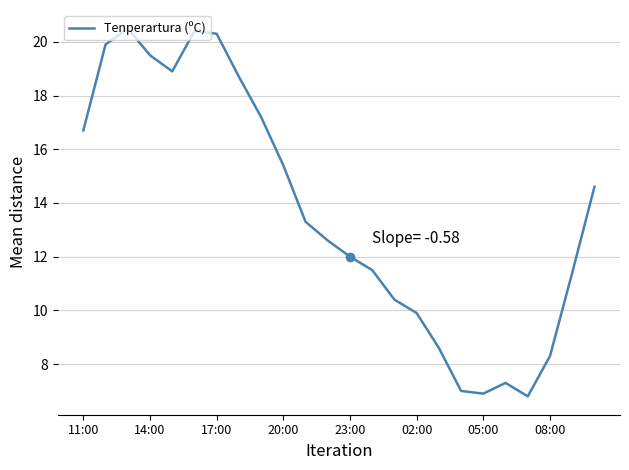

What is the maximum value shown in the chart?

20.5